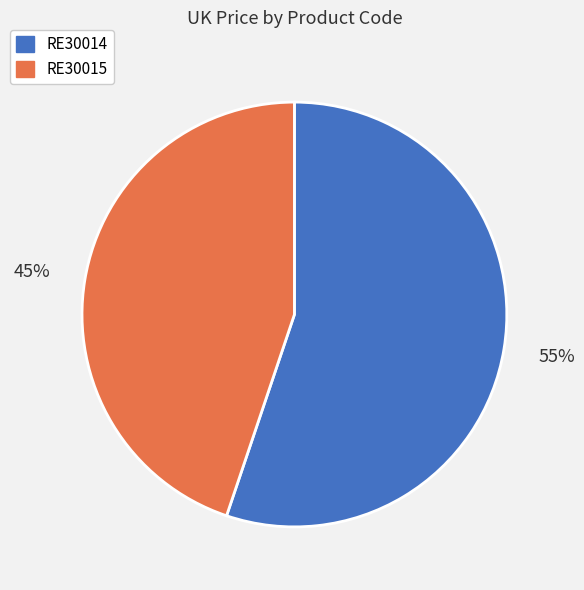

Which category has the biggest portion of the pie?

RE30014